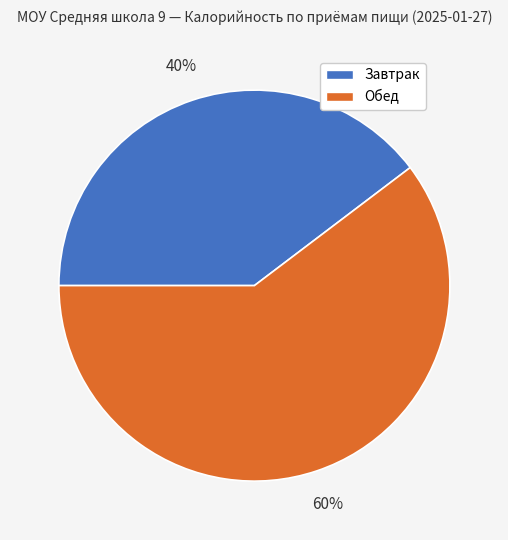

To the nearest percent, what is the combined percentage of Обед and Завтрак?

100%